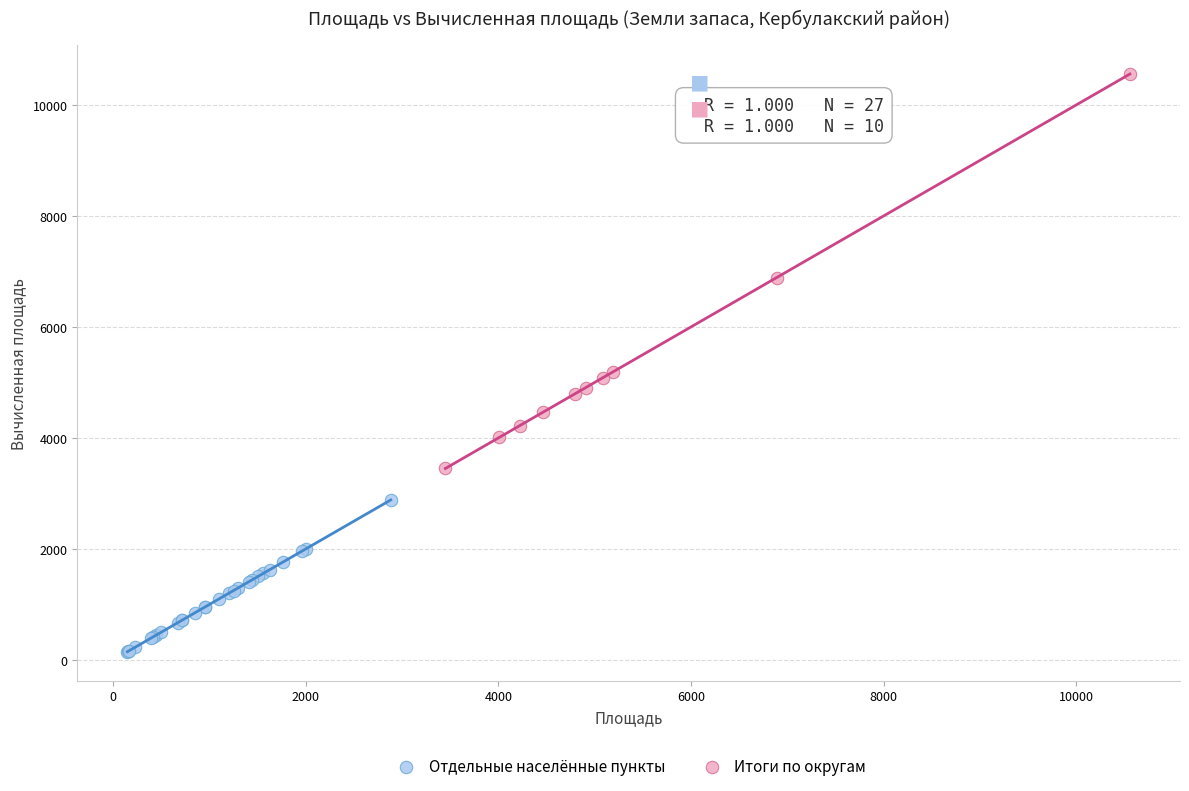

Which series contains the highest Y value?

Итоги по округам